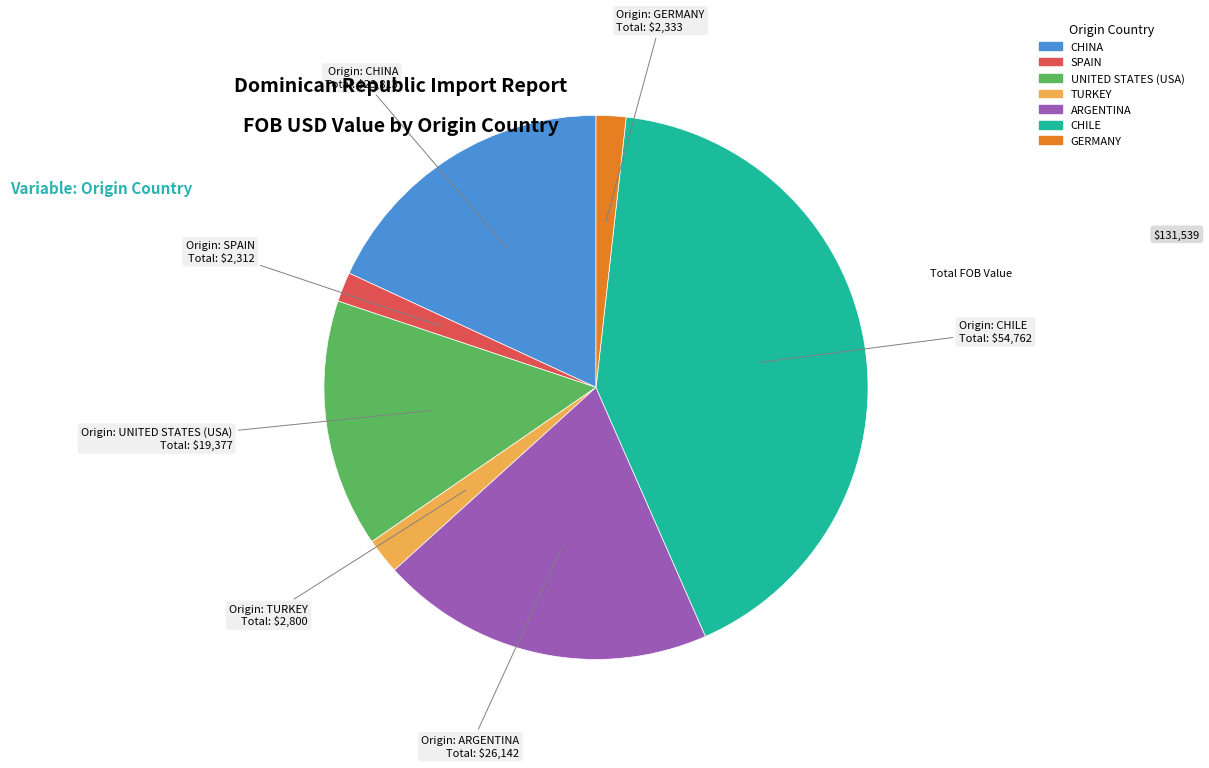

Is it true that GERMANY is 15% of the pie?

False